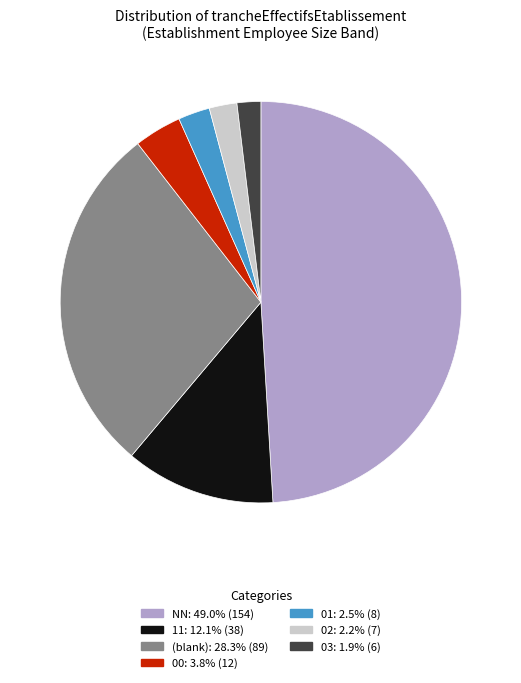

Is there a majority slice in this chart?

No